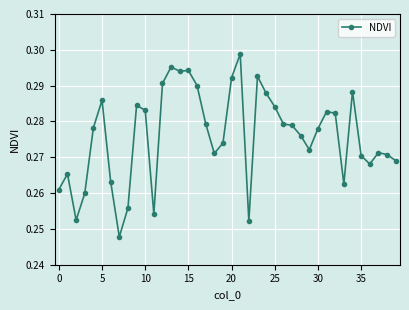

How many values are between 0 and 1?

40